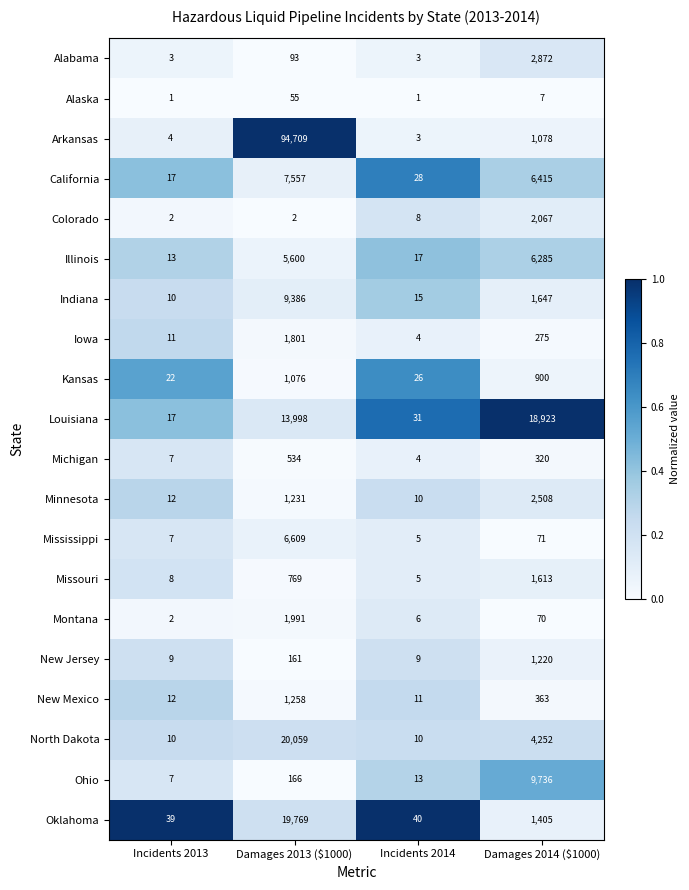

The value of Ohio at Incidents 2013 is 5. True or false?

False